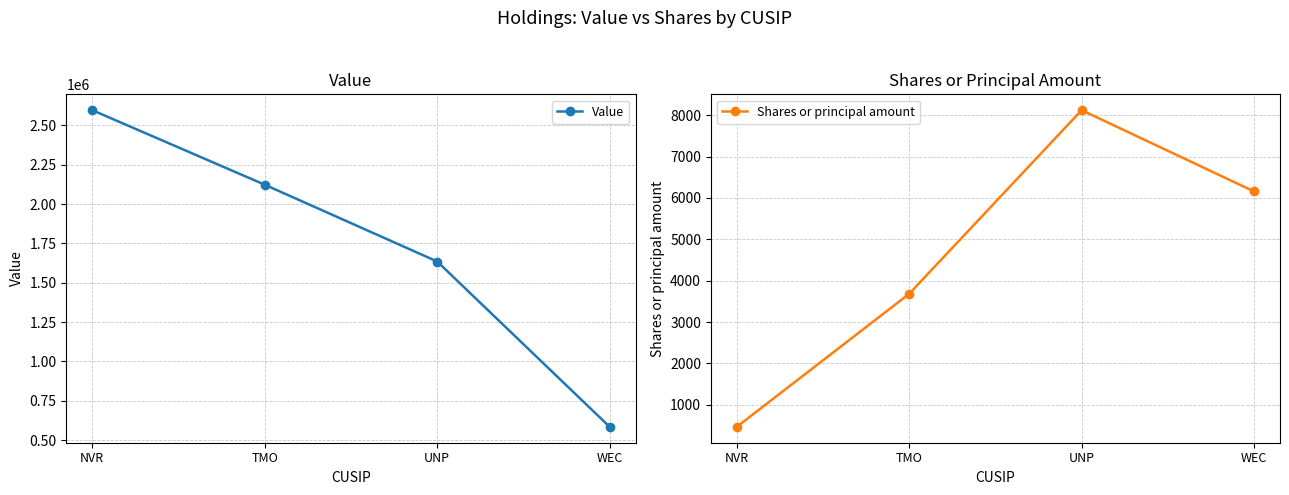

What position from the left is WEC?

4